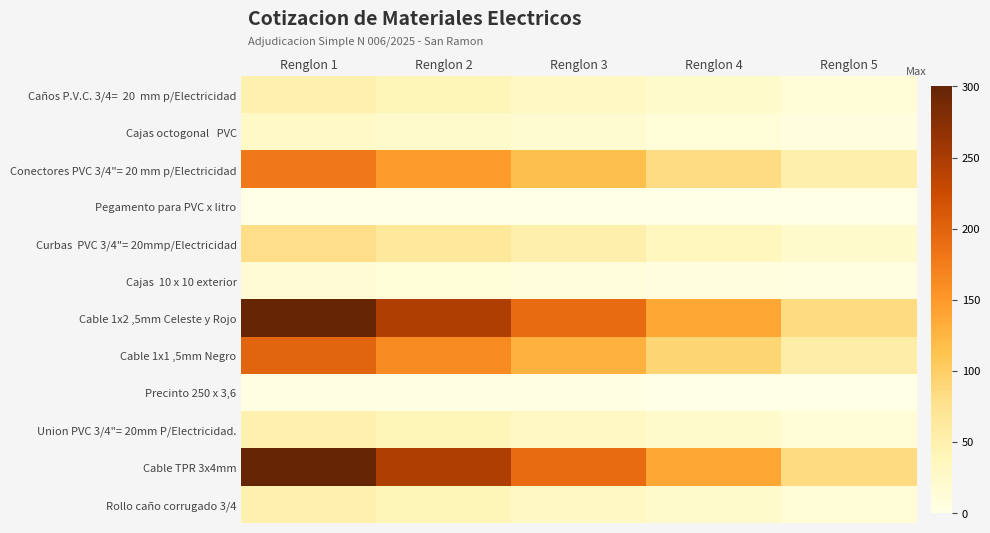

At how many categories does at least one series exceed 130?

4